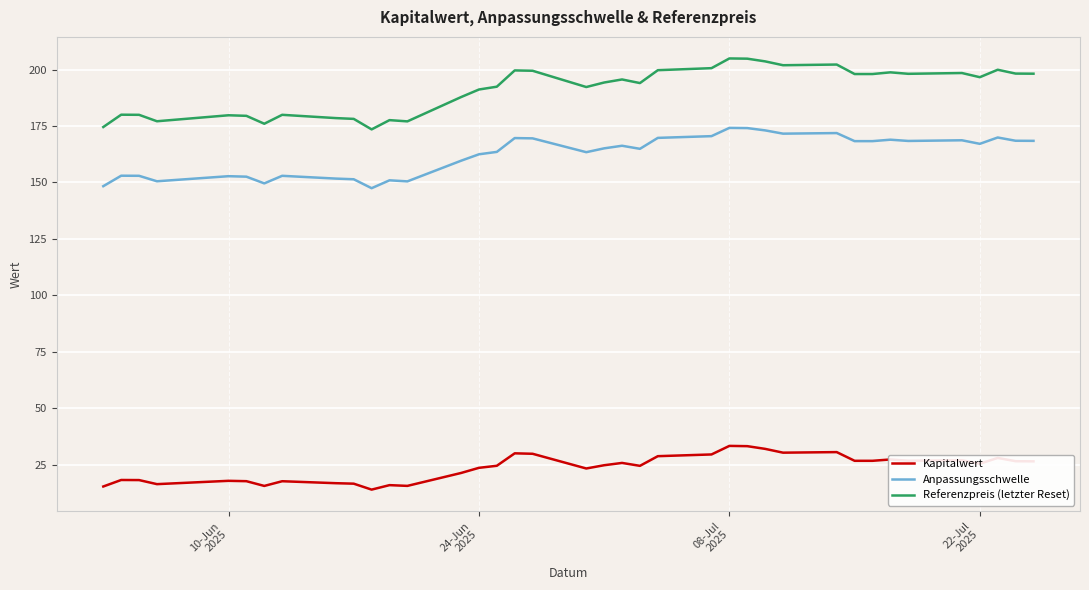

True or false: Referenzpreis (letzter Reset) and Kapitalwert intersect in this chart.

False